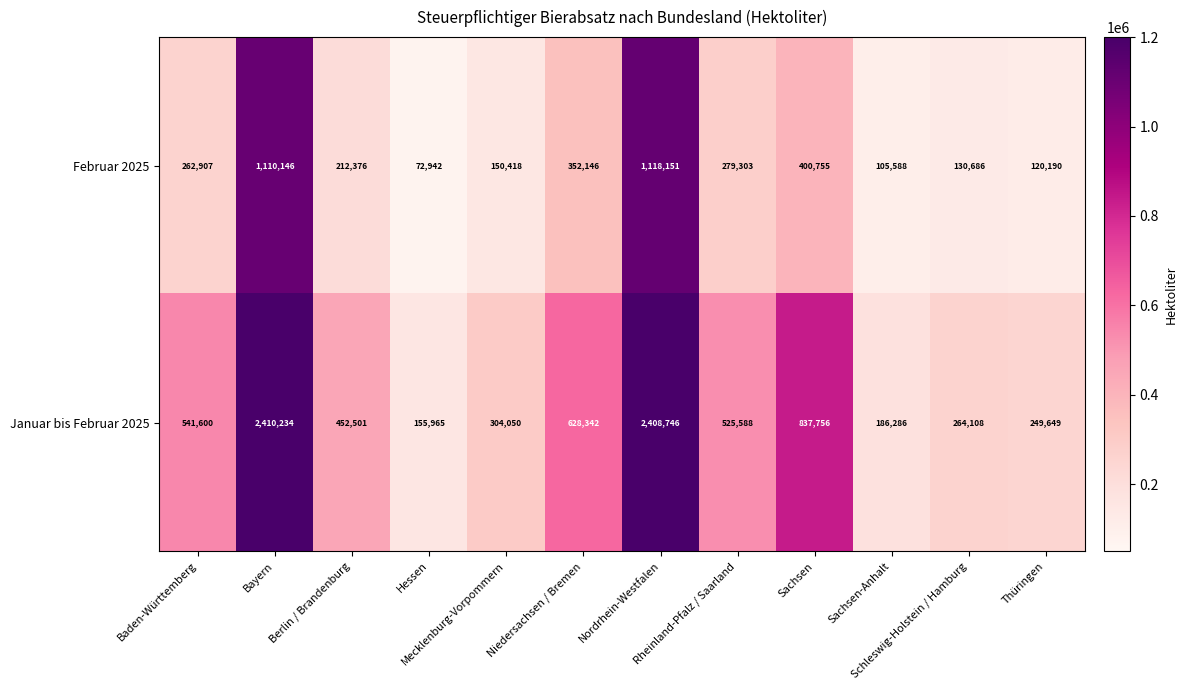

What is the average value of the Januar bis Februar 2025 series?

747069